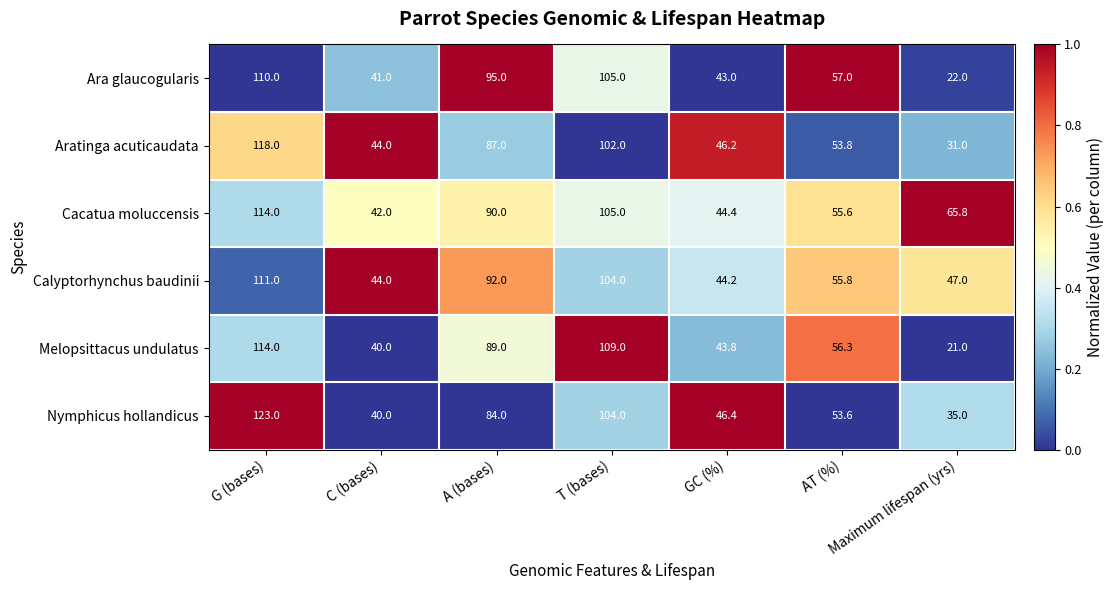

What is the average value of the Ara glaucogularis series?

67.6